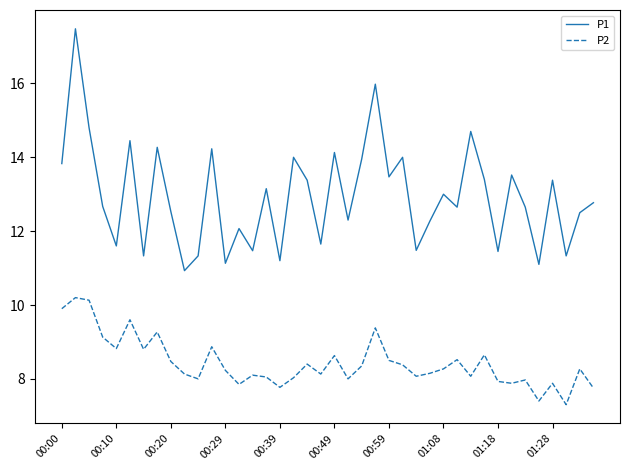

True or false: P1 and P2 cross at least once.

False